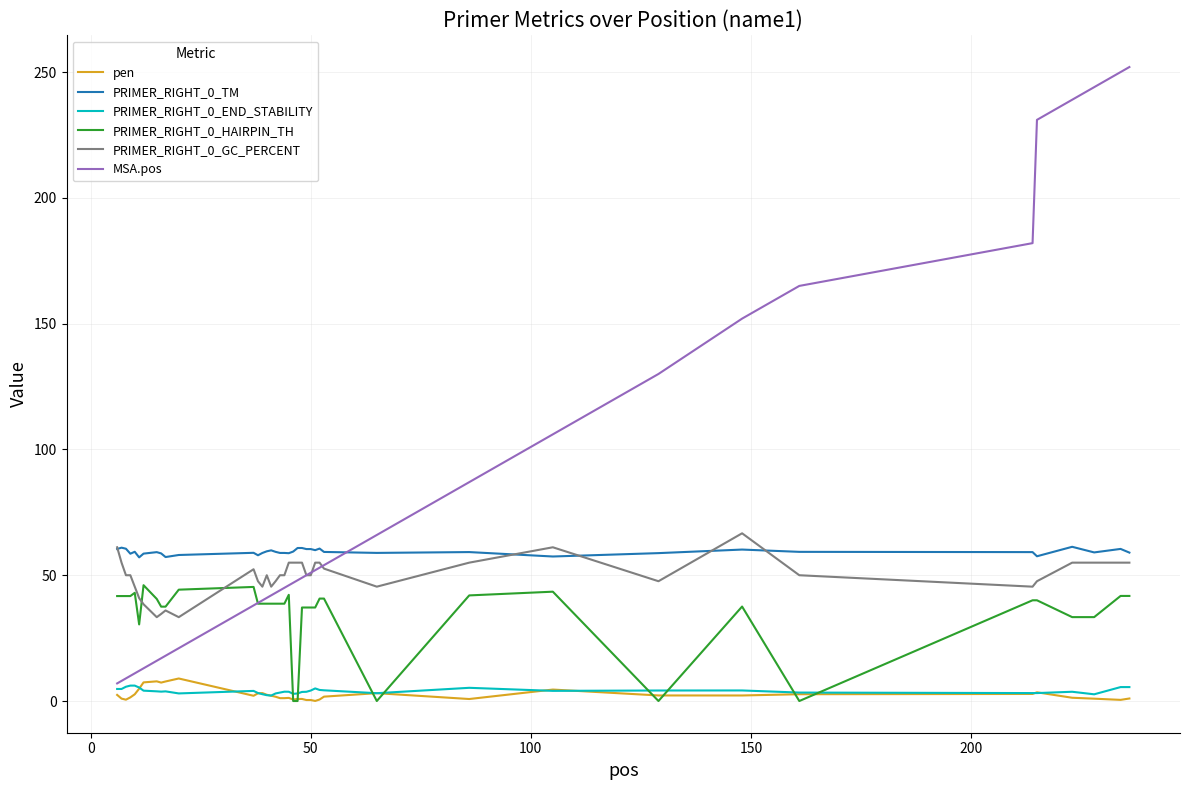

Which series has the largest range (max minus min)?

MSA.pos